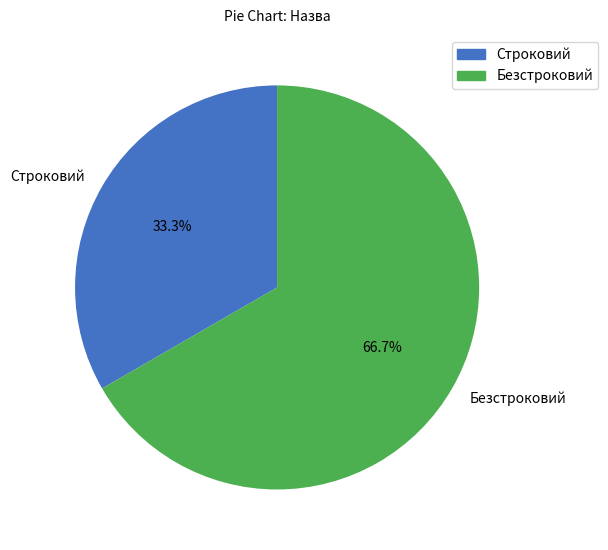

Rank the categories by value from highest to lowest.

Безстроковий, Строковий